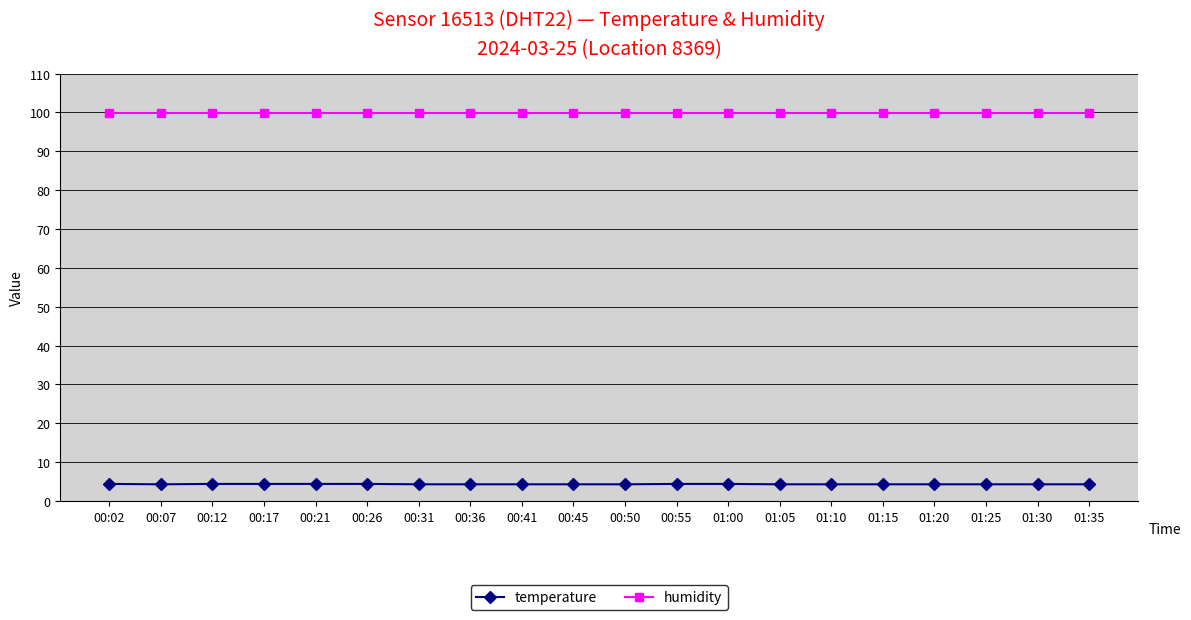

What is the spread (max minus min) of values at 00:31?

95.6